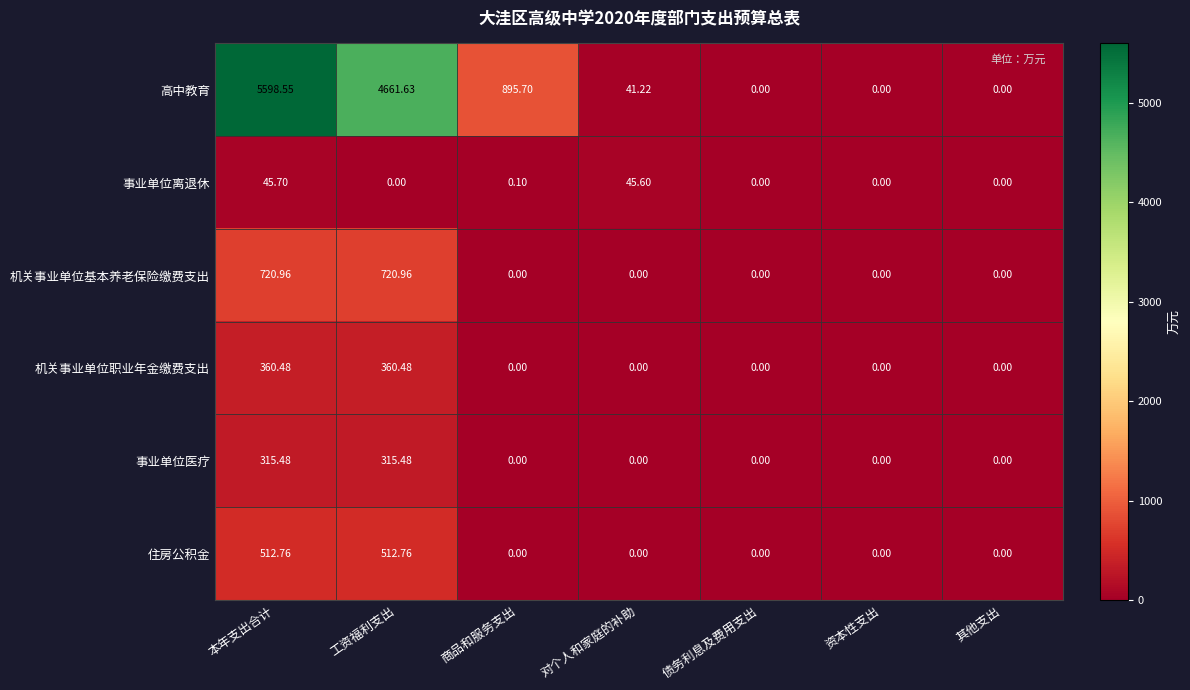

What is the total value across all series at 商品和服务支出?

895.8